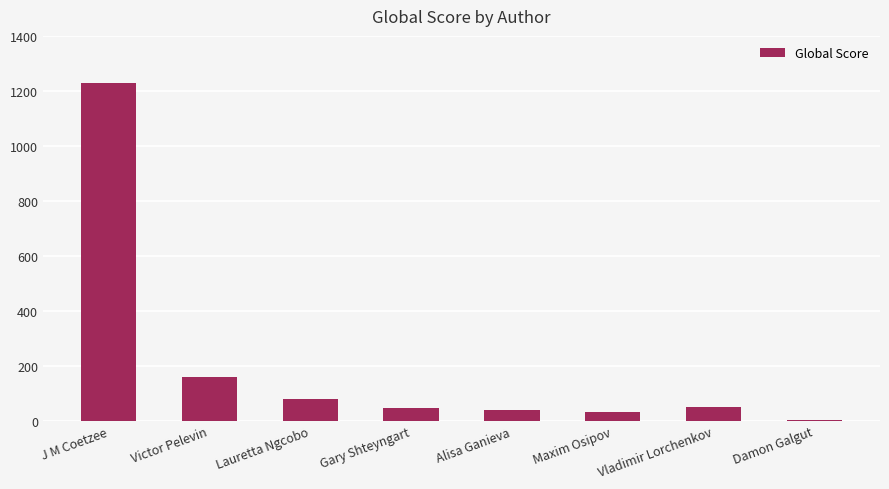

What value does the data have at Lauretta Ngcobo?

80